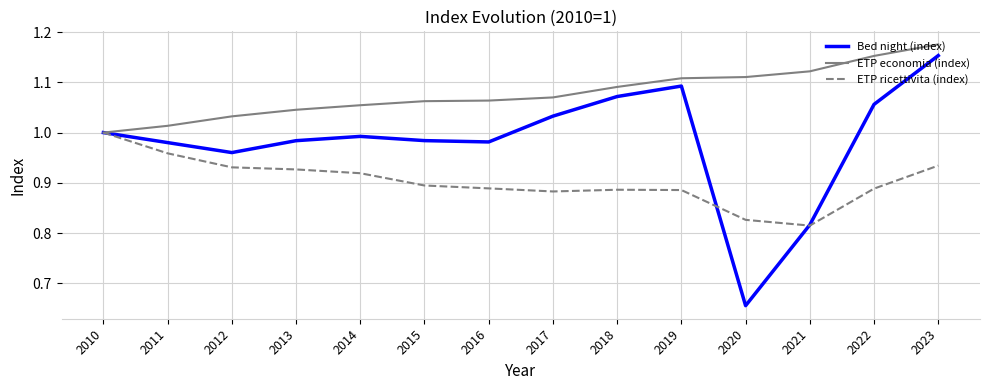

Which category has the lowest value in the ETP economia (index) series?

2010